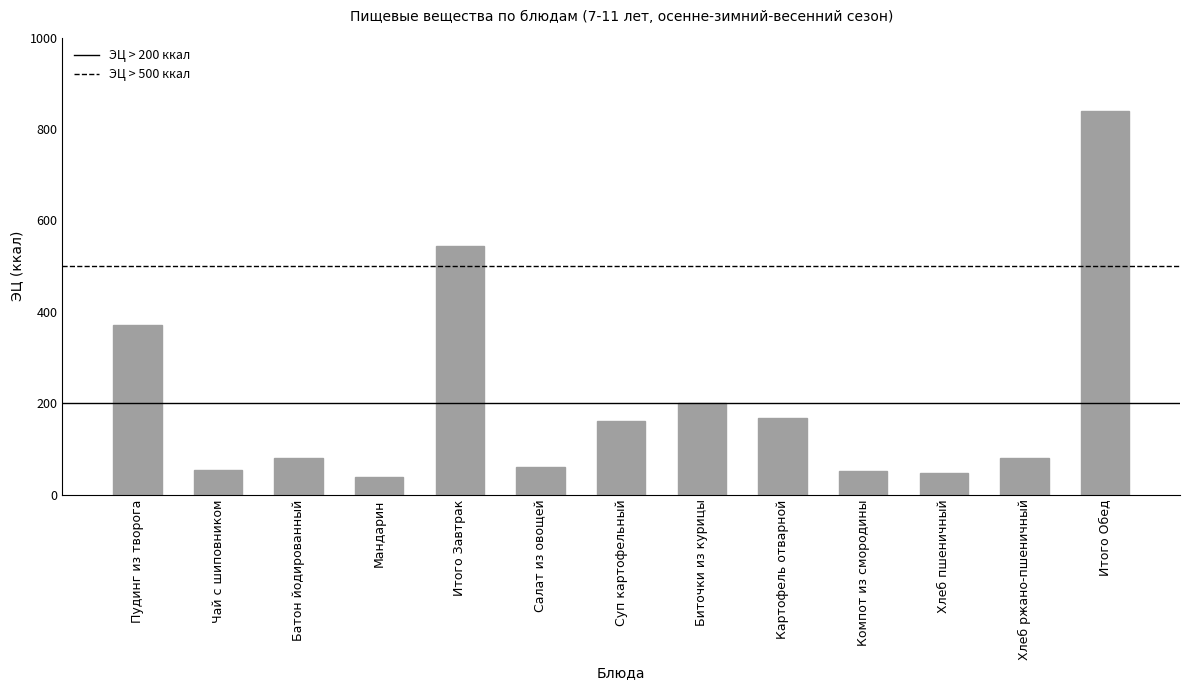

Count the number of data series in this chart.

1